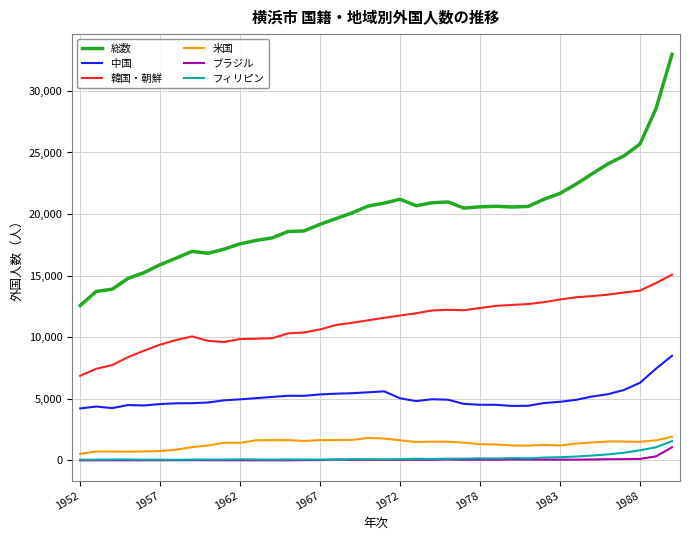

Which series has the widest spread of values?

総数